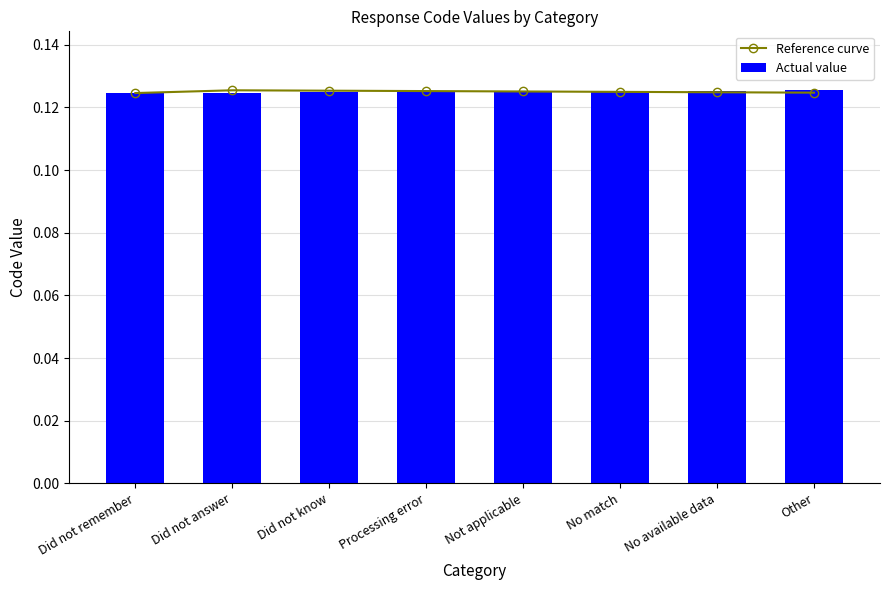

What is the lowest value of the Reference curve series?

0.1